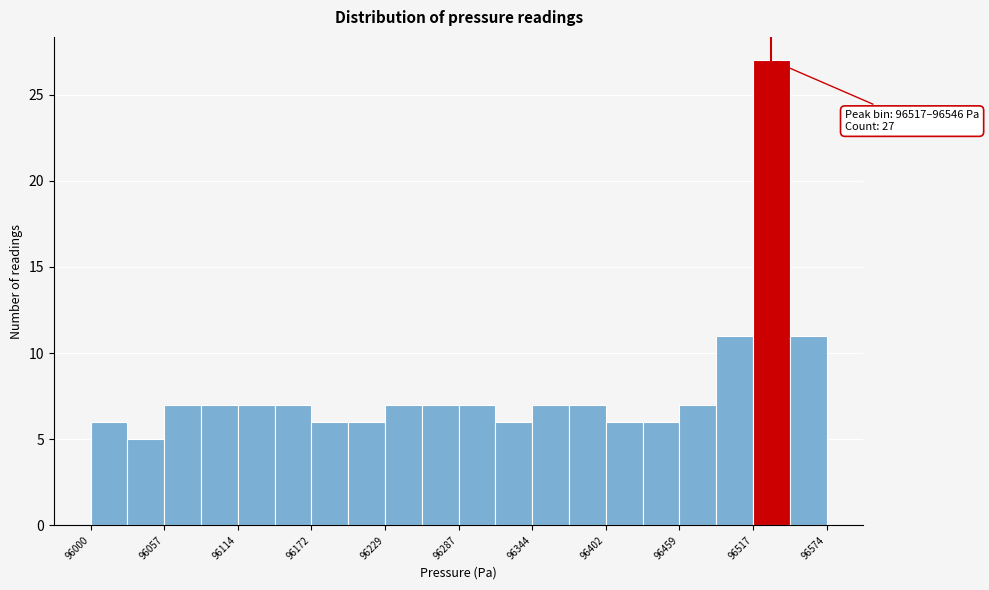

Around what value on the x-axis is the tallest bar? Give the approximate position of its centre, as read against the axis.

96530